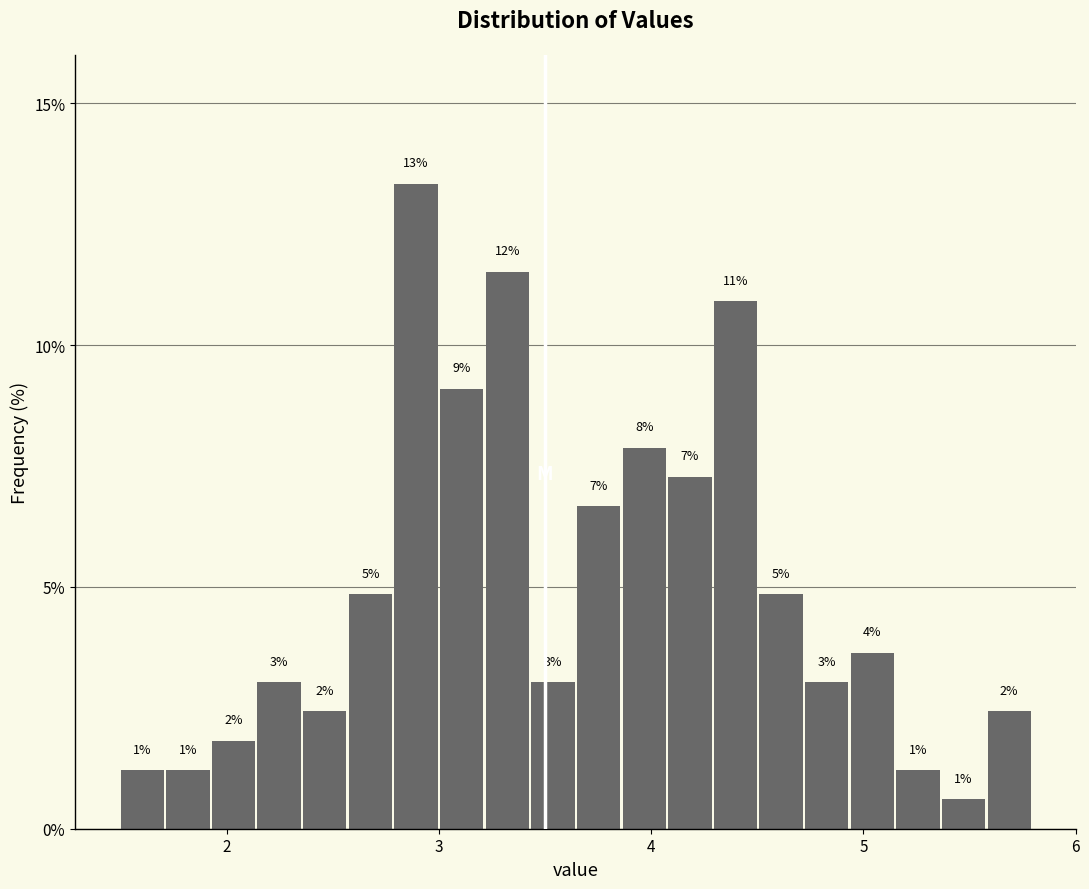

Around what value on the x-axis is the tallest bar? Give the approximate position of its centre, as read against the axis.

2.9